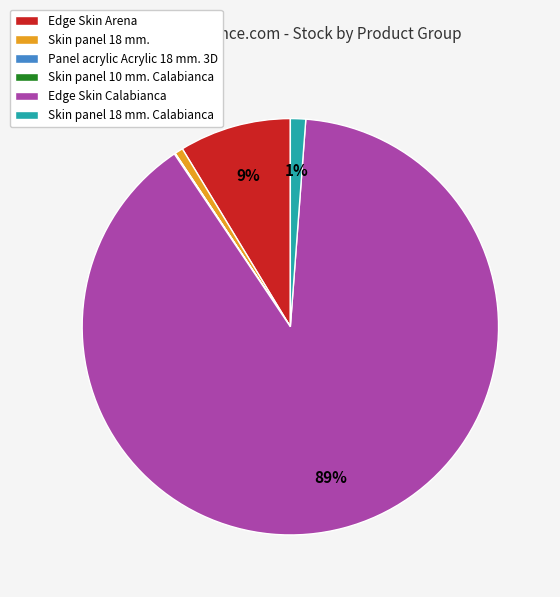

Which category has the biggest portion of the pie?

Edge Skin Calabianca